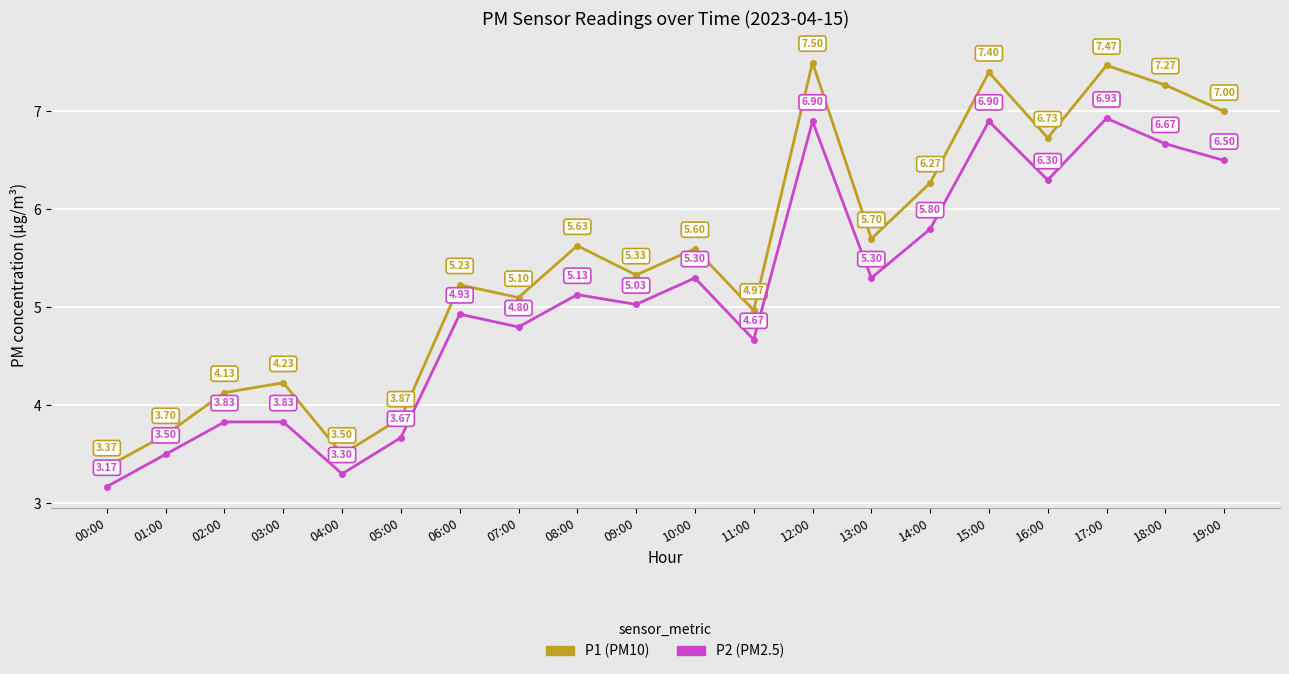

What is the total value across all series at 00:00?

6.5